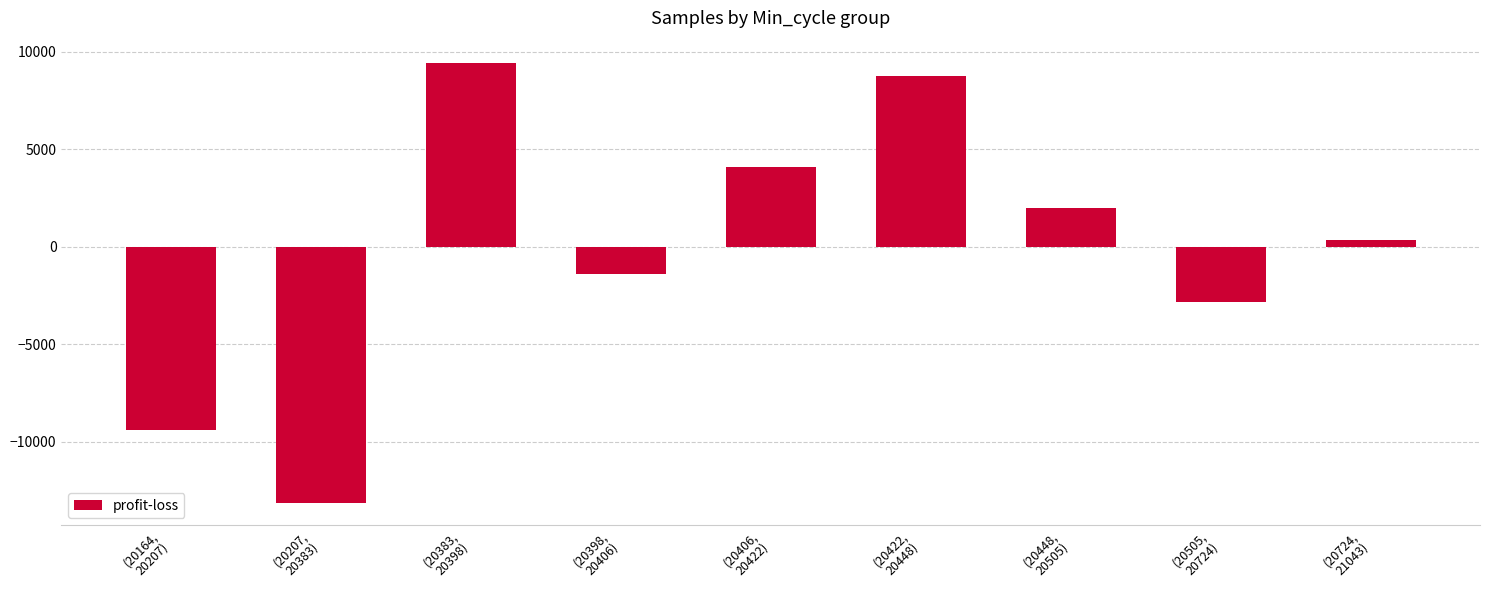

Reading left to right, extract all data points from this chart.

-9389.1	-13157.3	9439.7	-1399.1	4099.7	8738.5	1979.9	-2855.5	344.7